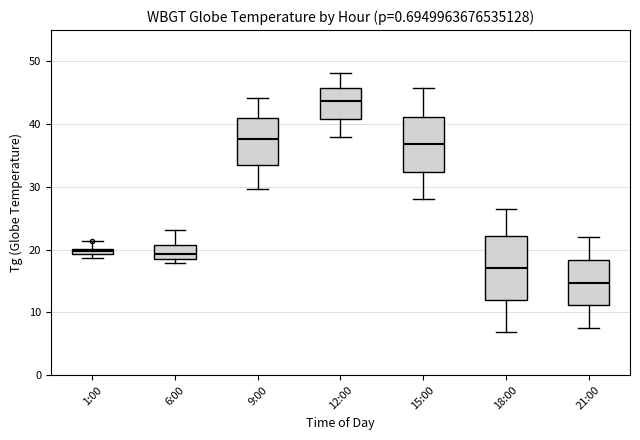

Which box's median line is the lowest?

21:00